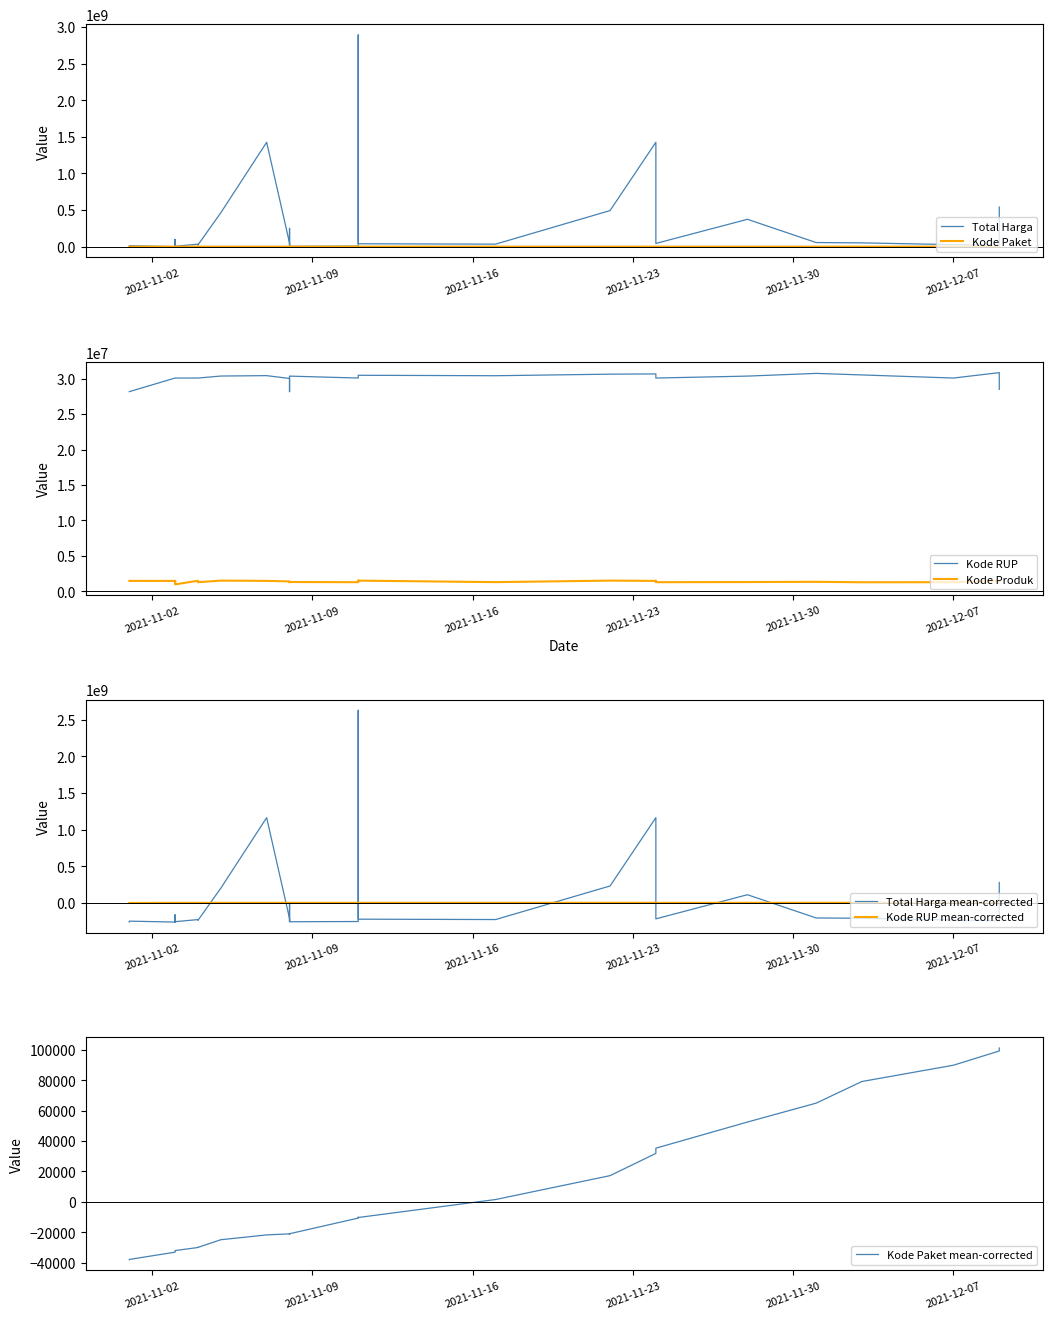

How many categories are shown in the chart?

34